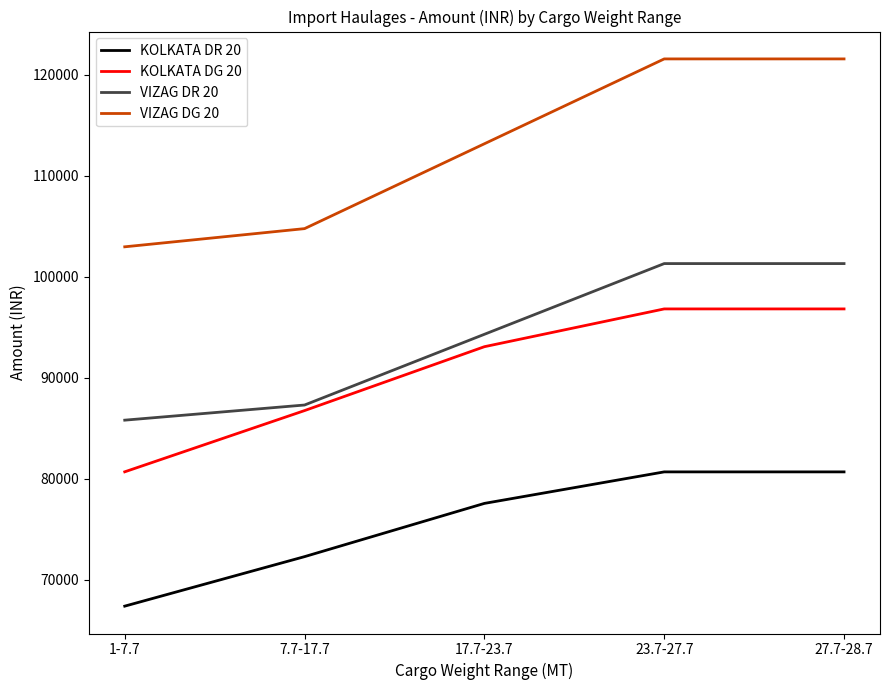

How many values in the KOLKATA DR 20 series are below 77560?

2